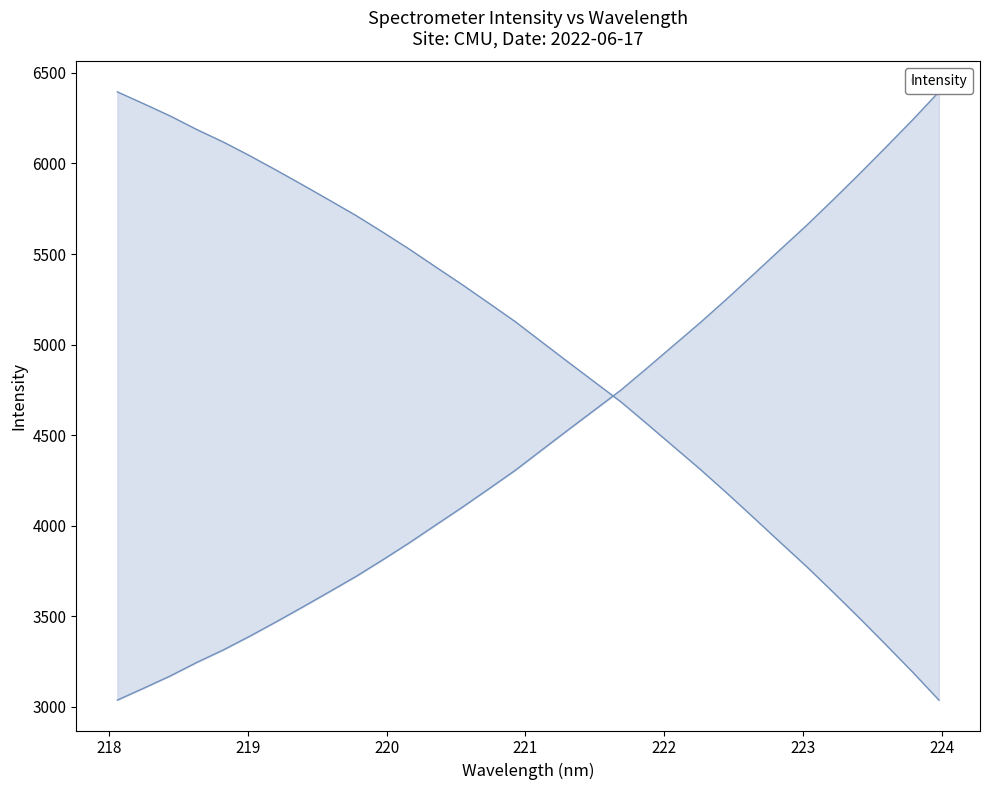

Does the chart have visible grid lines?

No